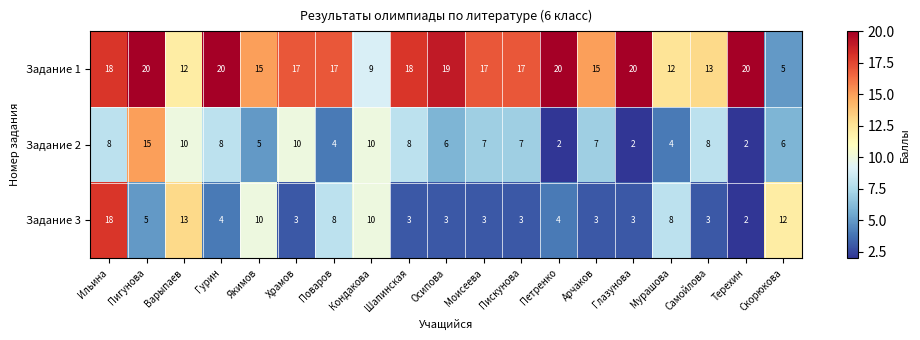

What is the total value across all series at Варыпаев?

35